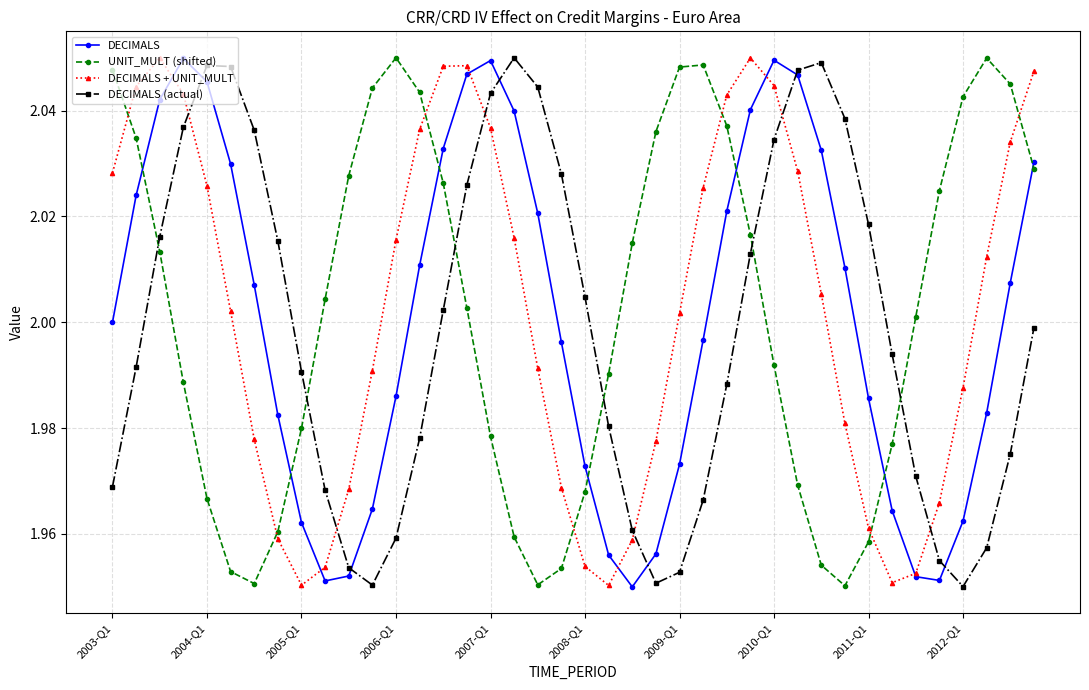

How many interior local valleys does the DECIMALS (actual) series have?

3